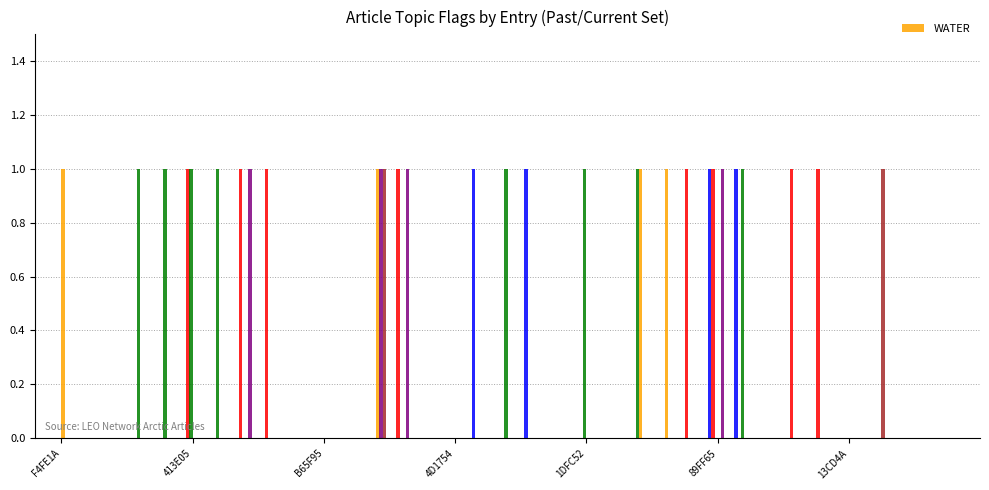

Reading right to left, transcribe all the data shown in this chart.

WEATHER: 0	0	0	0	0	0	0	0	1	1	0	0	0	0	0	0	1	0	1	0	0	0	0	0	0	0	0	0	0	0	0	0	0	0	0
OCEAN: 0	0	0	0	0	1	1	0	0	1	1	0	0	0	0	0	0	0	0	0	0	1	0	0	0	0	1	1	0	1	0	0	0	0	0
LAND: 0	0	0	0	0	0	0	0	1	0	0	0	1	0	1	0	0	1	0	0	0	0	0	0	0	0	0	0	1	1	1	1	0	0	0
WATER: 0	0	0	0	0	0	0	0	0	0	0	1	1	0	0	0	0	0	0	0	0	0	1	0	0	0	0	0	0	0	0	0	0	0	1
SNOW: 0	0	0	0	0	0	0	0	0	1	0	0	0	0	0	0	0	0	0	0	0	1	1	0	0	0	0	1	0	0	0	0	0	0	0
HEALTH: 0	0	0	1	0	0	0	0	0	0	0	0	0	0	0	0	0	0	0	0	0	0	1	0	0	0	0	0	0	0	0	0	0	0	0